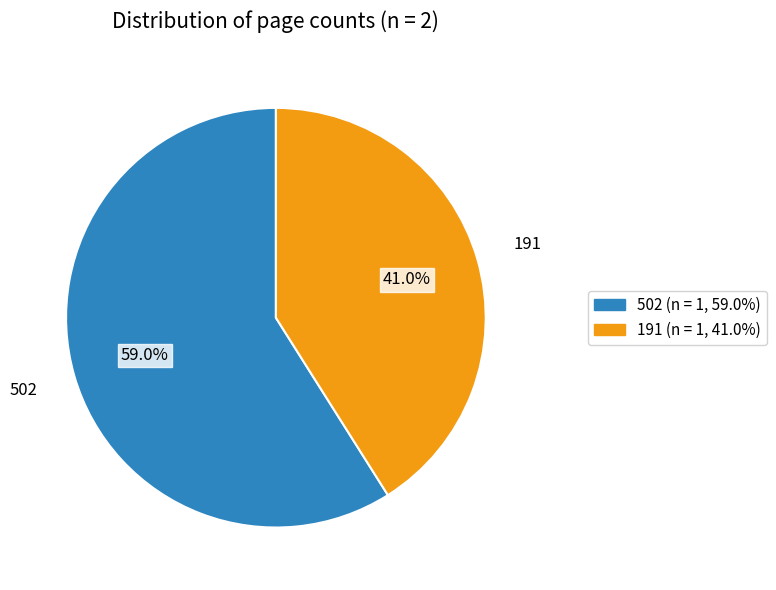

Is 191 the majority of the pie?

No